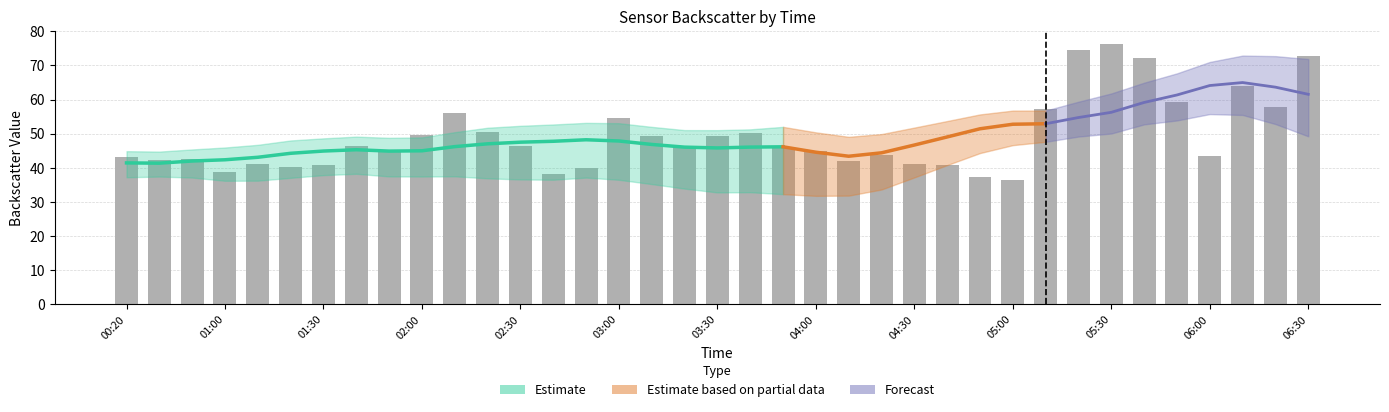

How many categories are shown in the chart?

37